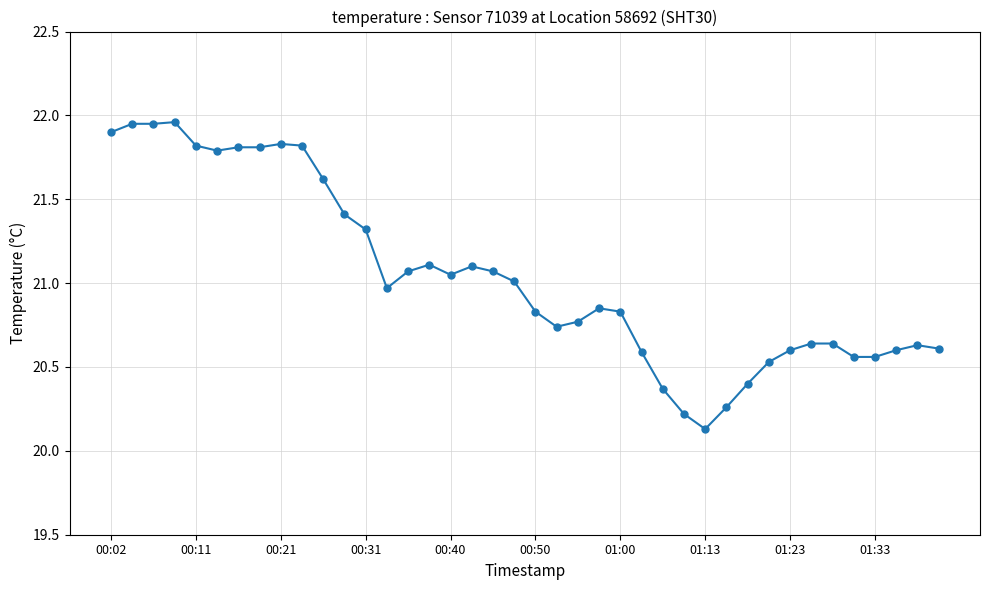

What is the smallest value displayed?

20.1